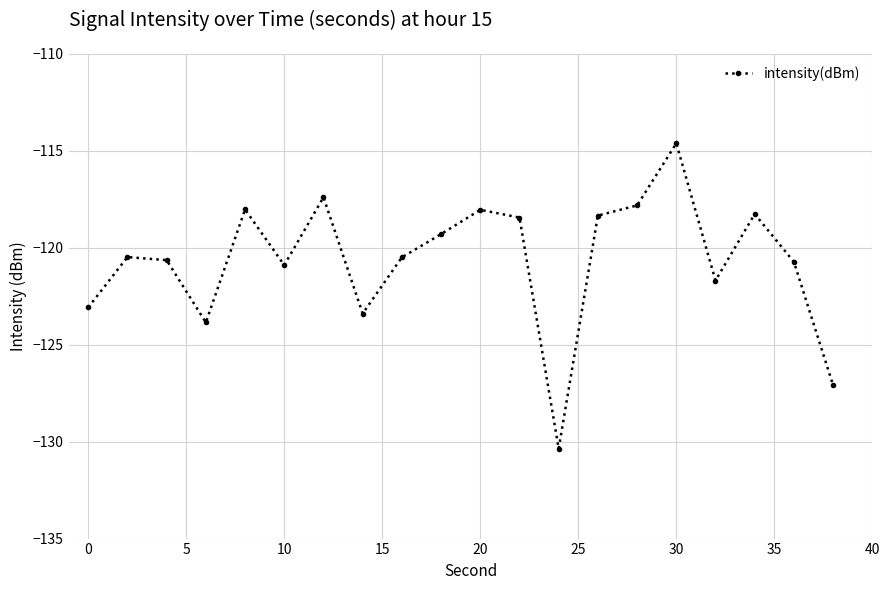

How many distinct data groups are displayed?

1